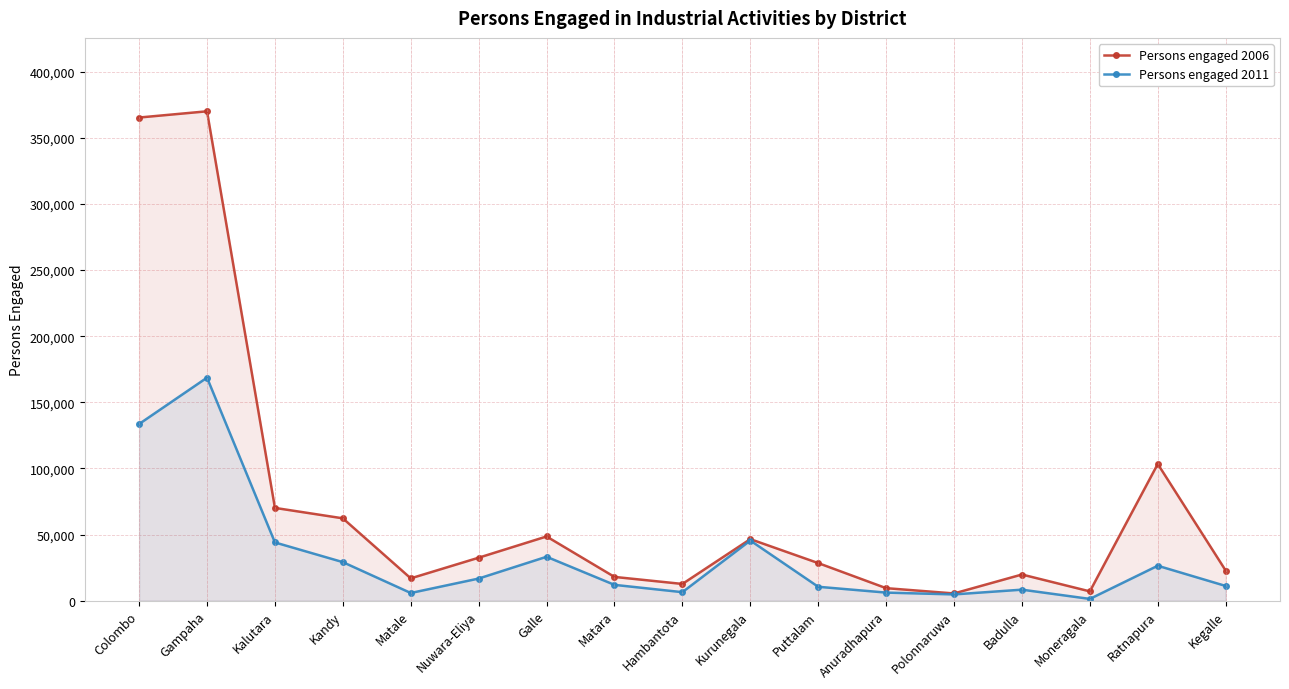

Where is the first local maximum for Persons engaged 2011?

Gampaha